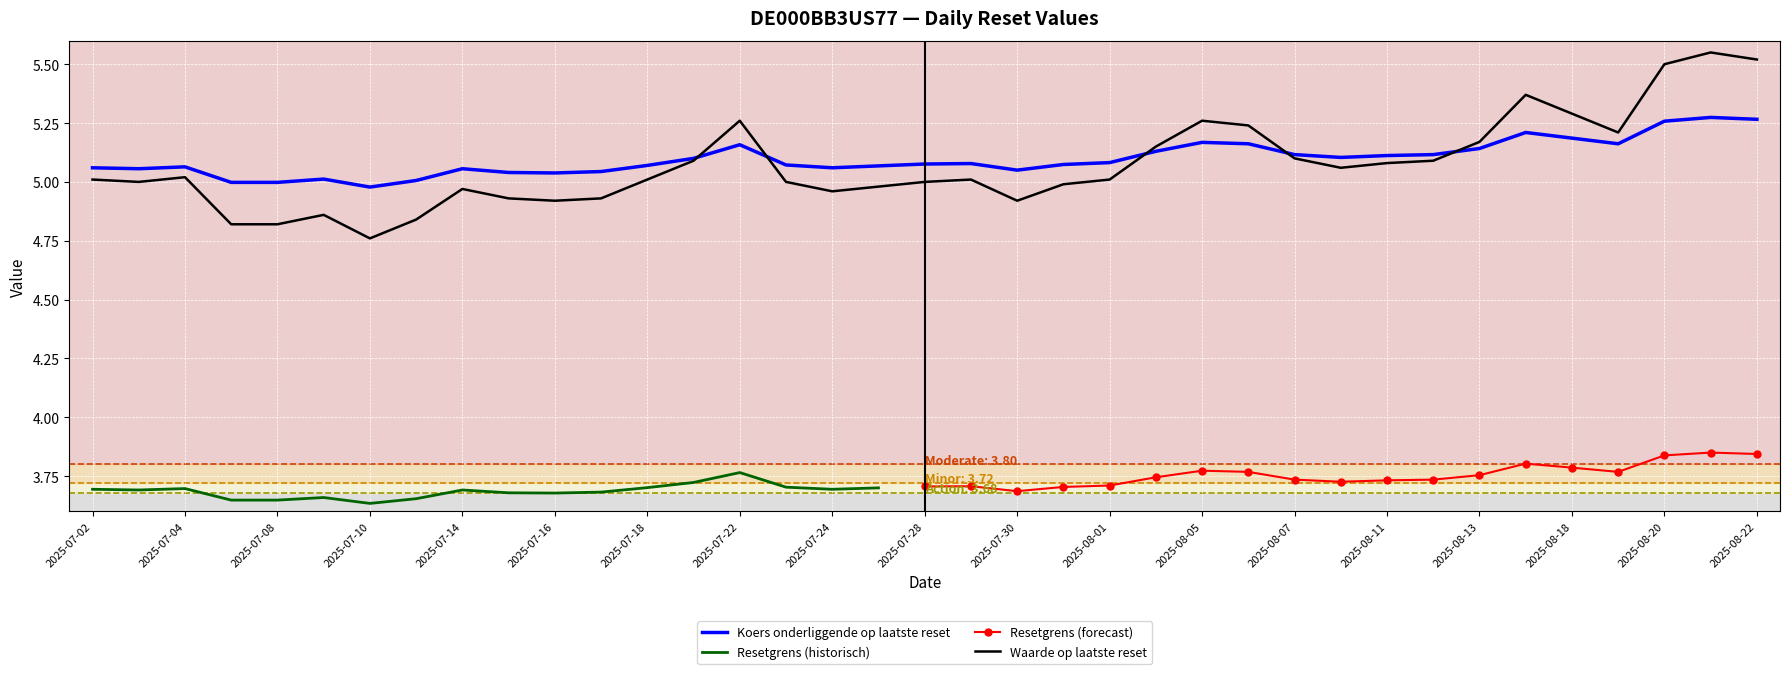

Read the Koers onderliggende op laatste reset value at 2025-07-23.

5.0